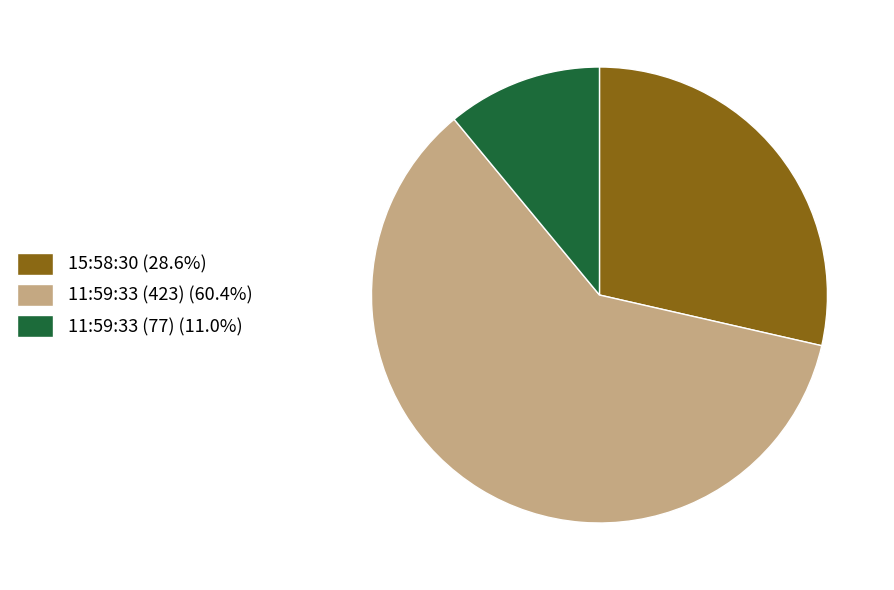

Which category has the smallest portion of the pie?

11:59:33 (77)